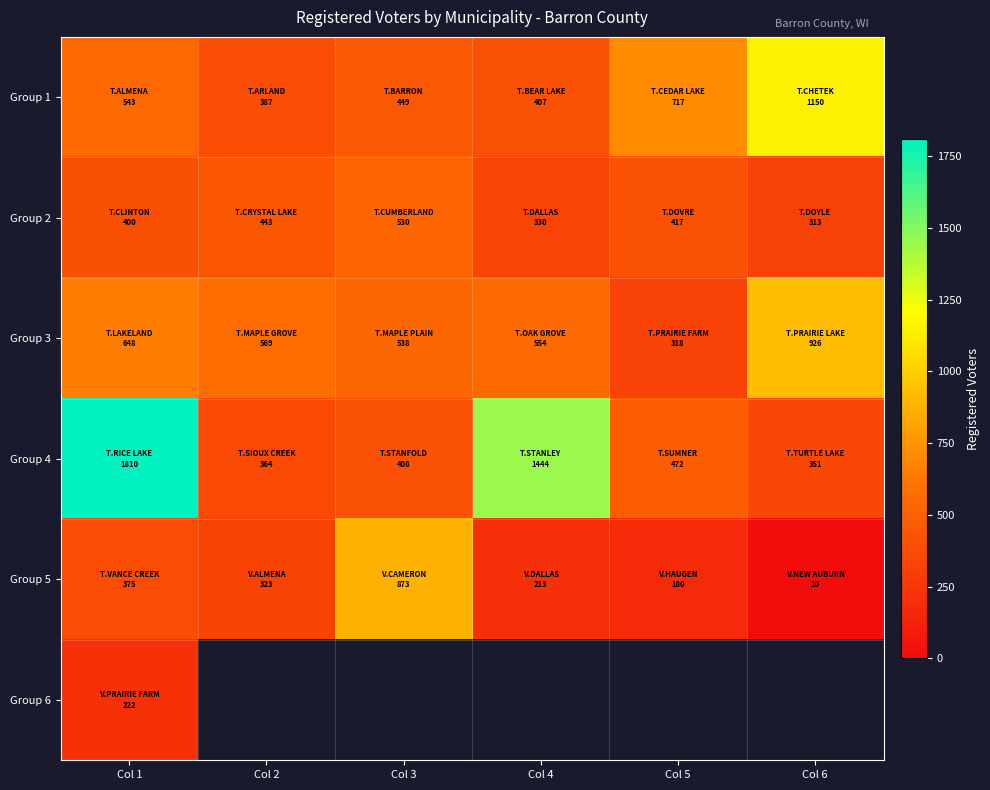

List the series in order of their peak value, lowest first.

Group 6, Group 2, Group 5, Group 3, Group 1, Group 4